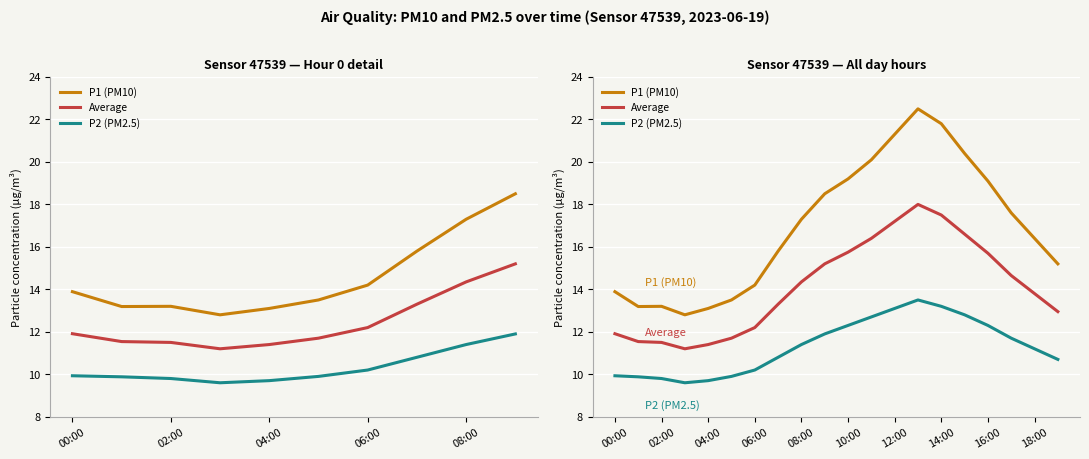

What is the value of the Average point at the 13th from the left?

17.2